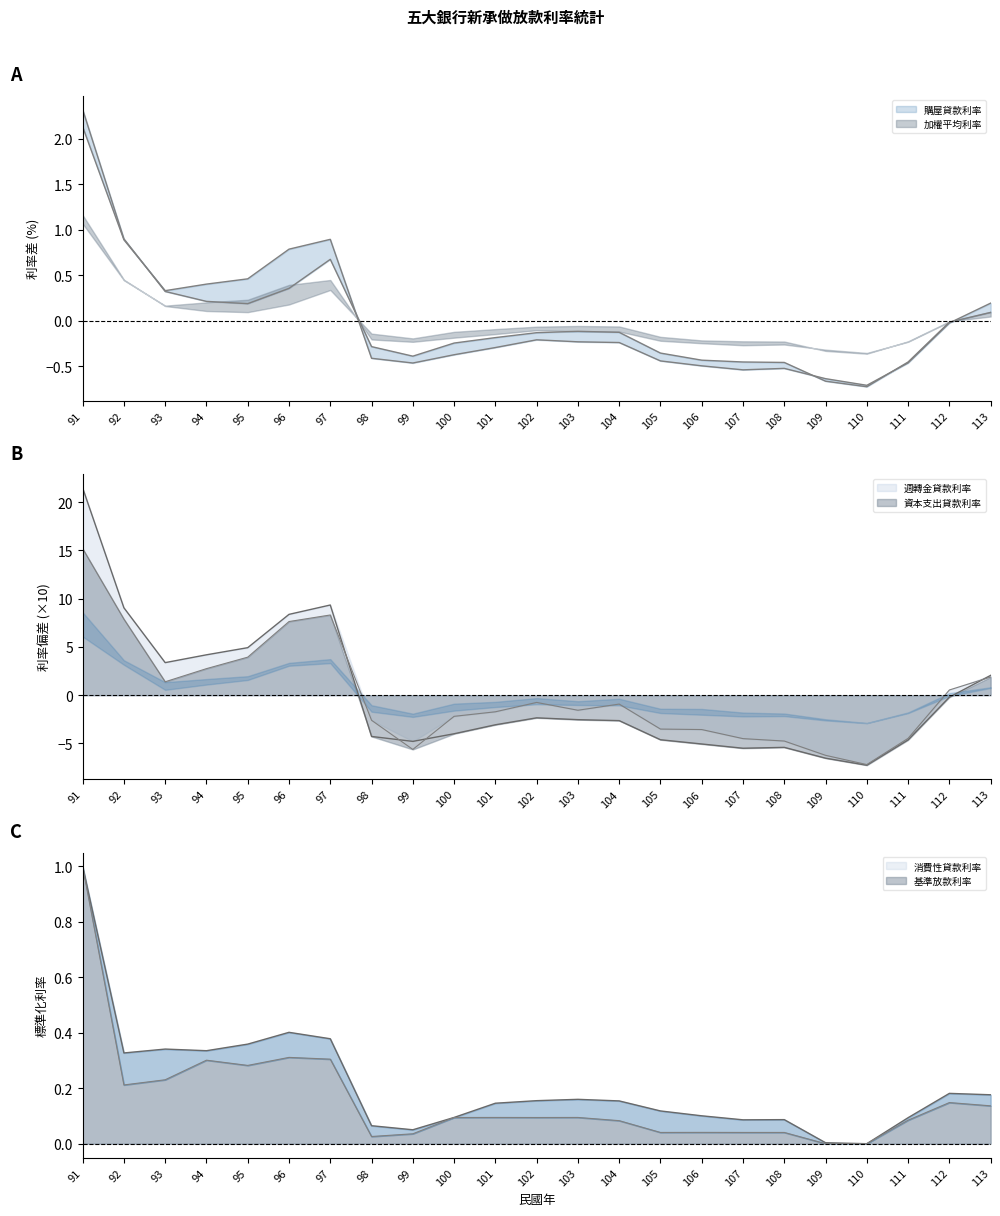

Reading left to right, extract all data points from this chart.

購屋貸款利率: 2.3	0.9	0.3	0.2	0.2	0.4	0.7	-0.3	-0.4	-0.2	-0.2	-0.1	-0.1	-0.1	-0.4	-0.4	-0.5	-0.5	-0.7	-0.7	-0.5	-0.0	0.1
資本支出貸款利率: 15.2	7.9	1.4	2.8	3.9	7.6	8.3	-2.6	-5.6	-2.2	-1.7	-0.7	-1.6	-0.9	-3.5	-3.6	-4.5	-4.7	-6.2	-7.2	-4.5	0.5	1.9
週轉金貸款利率: 21.5	9.1	3.4	4.2	4.9	8.4	9.3	-4.3	-4.8	-4.0	-3.1	-2.3	-2.5	-2.6	-4.6	-5.1	-5.5	-5.4	-6.5	-7.3	-4.6	-0.2	2.1
消費性貸款利率: 1.0	0.3	0.3	0.3	0.4	0.4	0.4	0.1	0.1	0.1	0.1	0.2	0.2	0.2	0.1	0.1	0.1	0.1	0.0	0.0	0.1	0.2	0.2
加權平均利率: 2.1	0.9	0.3	0.4	0.5	0.8	0.9	-0.4	-0.5	-0.4	-0.3	-0.2	-0.2	-0.2	-0.4	-0.5	-0.5	-0.5	-0.6	-0.7	-0.5	-0.0	0.2
基準放款利率: 1.0	0.2	0.2	0.3	0.3	0.3	0.3	0.0	0.0	0.1	0.1	0.1	0.1	0.1	0.0	0.0	0.0	0.0	0.0	0.0	0.1	0.1	0.1